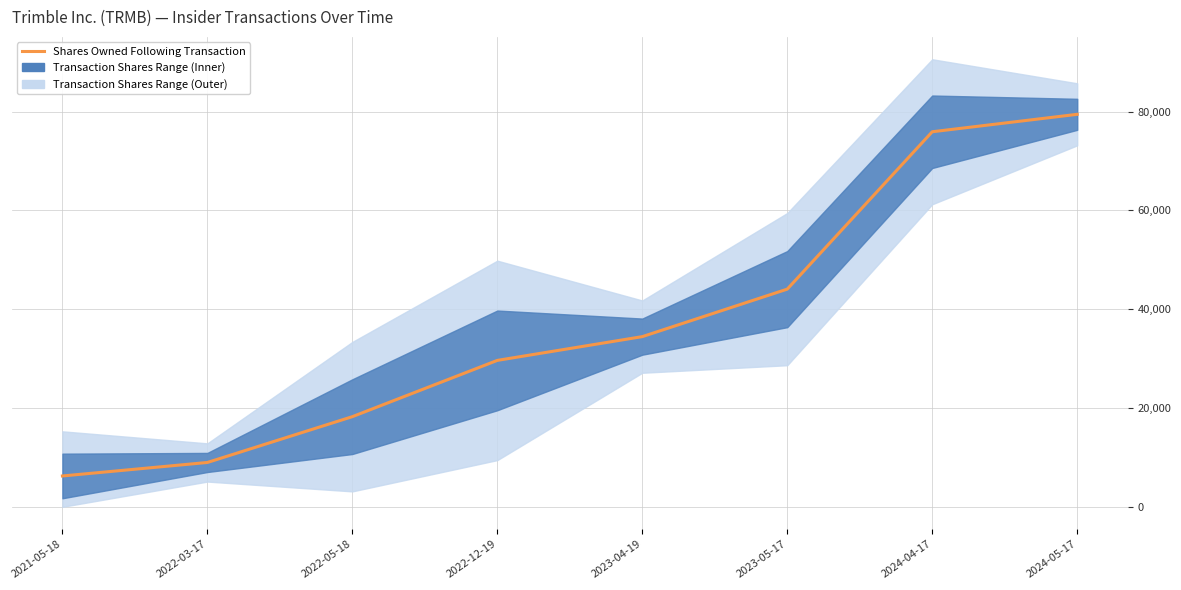

What position from the right is 2021-05-18?

8